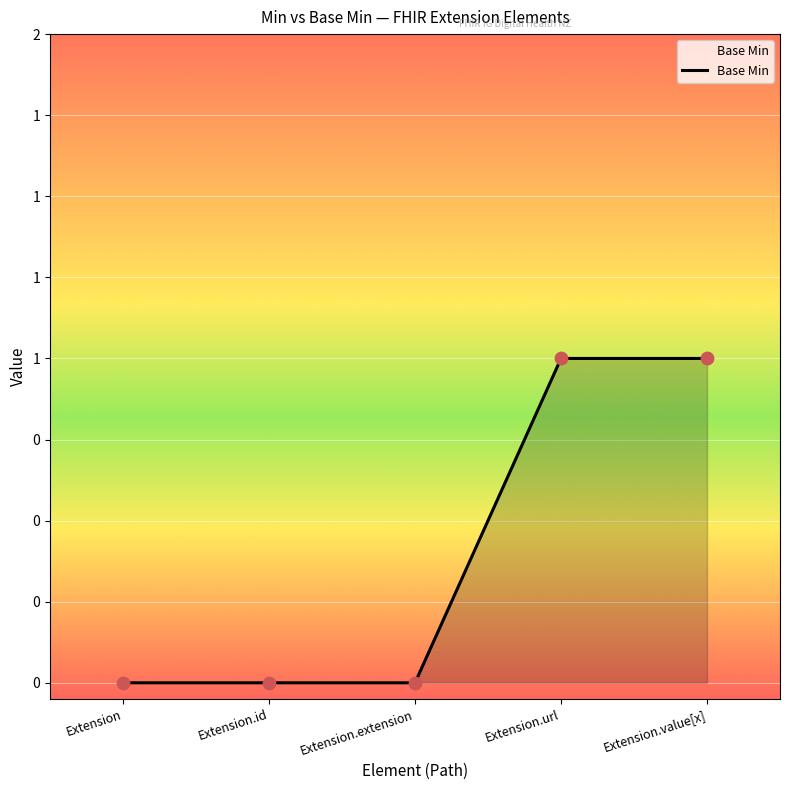

What is the ratio of the value at Extension.url to the value at Extension.value[x]?

1.0